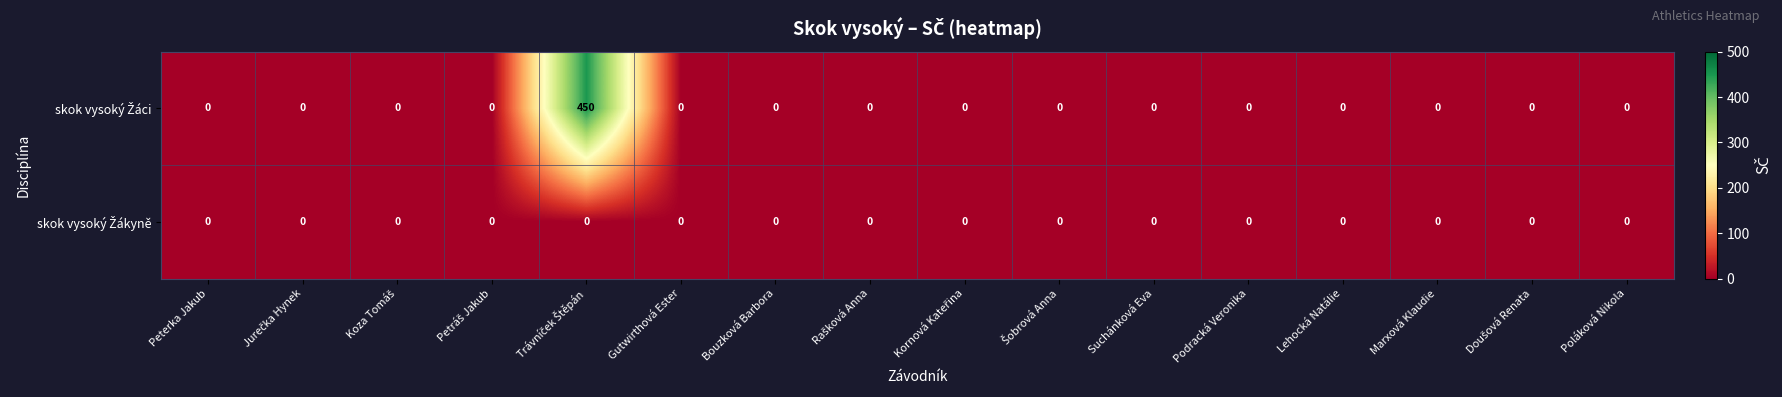

What is the greatest value displayed?

450